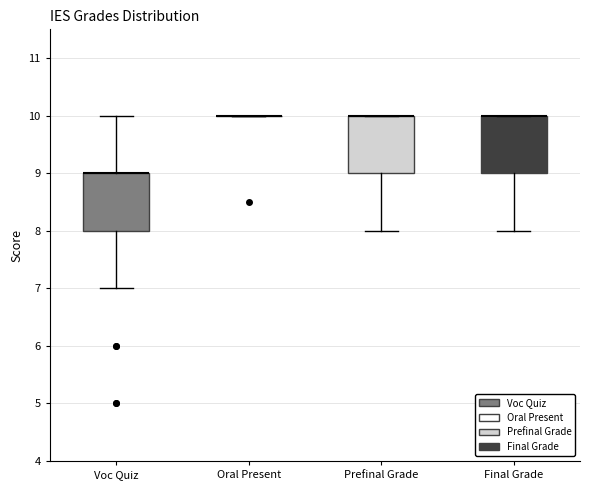

Reading left to right, read every box against the y-axis: the position of its median line, the range the box covers, and the ends of its whiskers. The values are not printed on the chart, so give them approximately, as read against the axis.

Voc Quiz: median 9 (drawn on the box's upper edge), box 8 to 9, whiskers 7 to 10
Oral Present: box collapsed to a line at 10, whiskers 10 to 10
Prefinal Grade: median 10 (drawn on the box's upper edge), box 9 to 10, whiskers 8 to 10
Final Grade: median 10 (drawn on the box's upper edge), box 9 to 10, whiskers 8 to 10